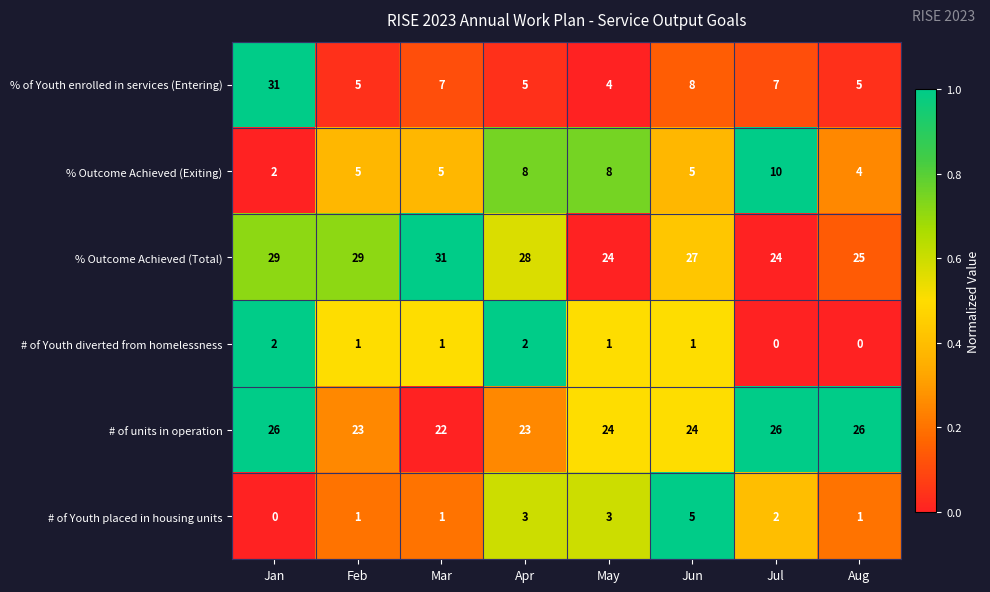

Is it true that % Outcome Achieved (Total) equals 25 at Aug?

True